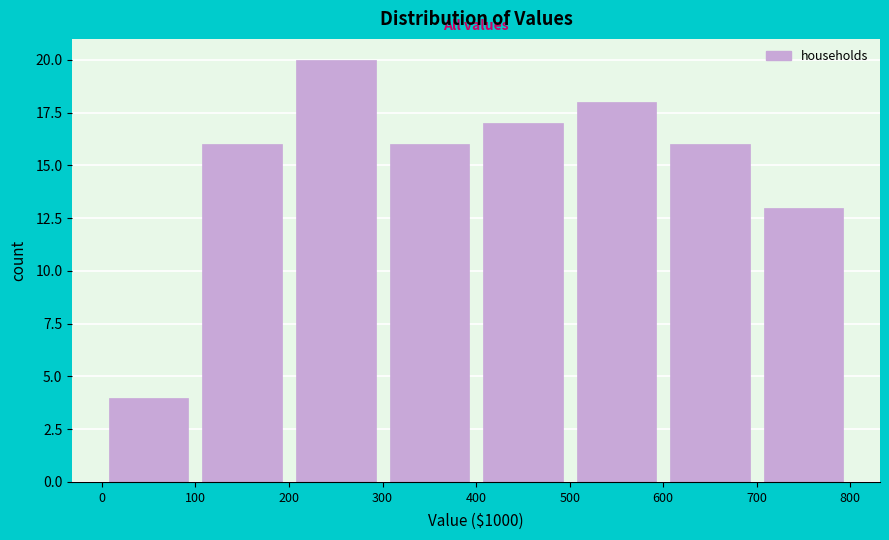

How tall is the bar that spans 600 to 700 on the x-axis? The values are not printed on the chart, so give them approximately, as read against the axis.

16